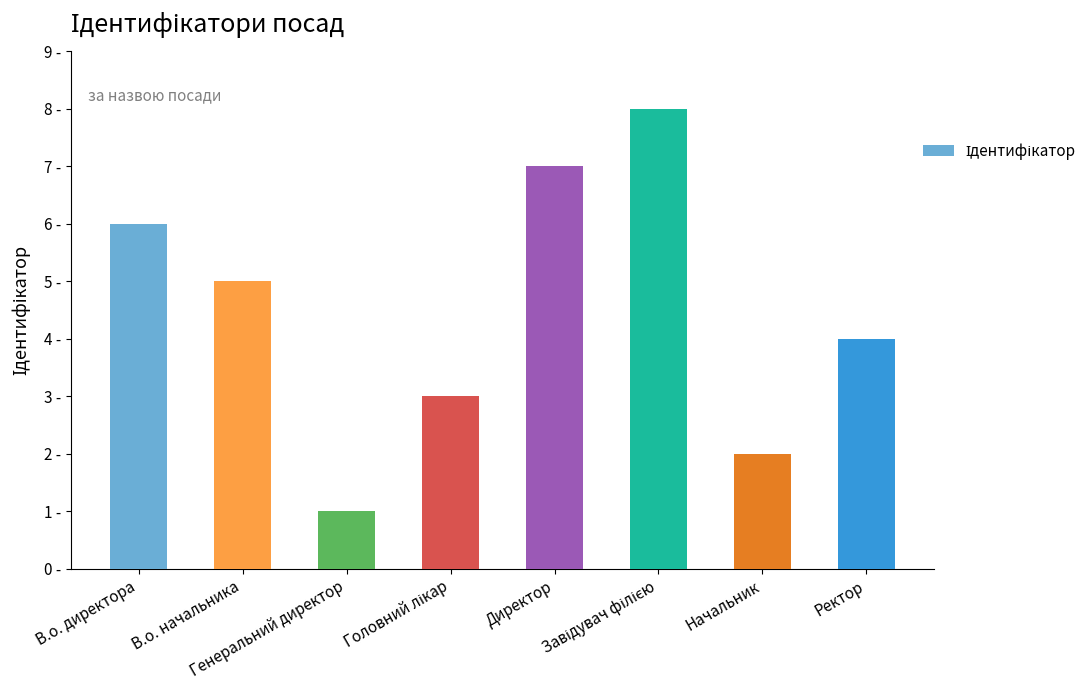

Are the bars horizontal?

No